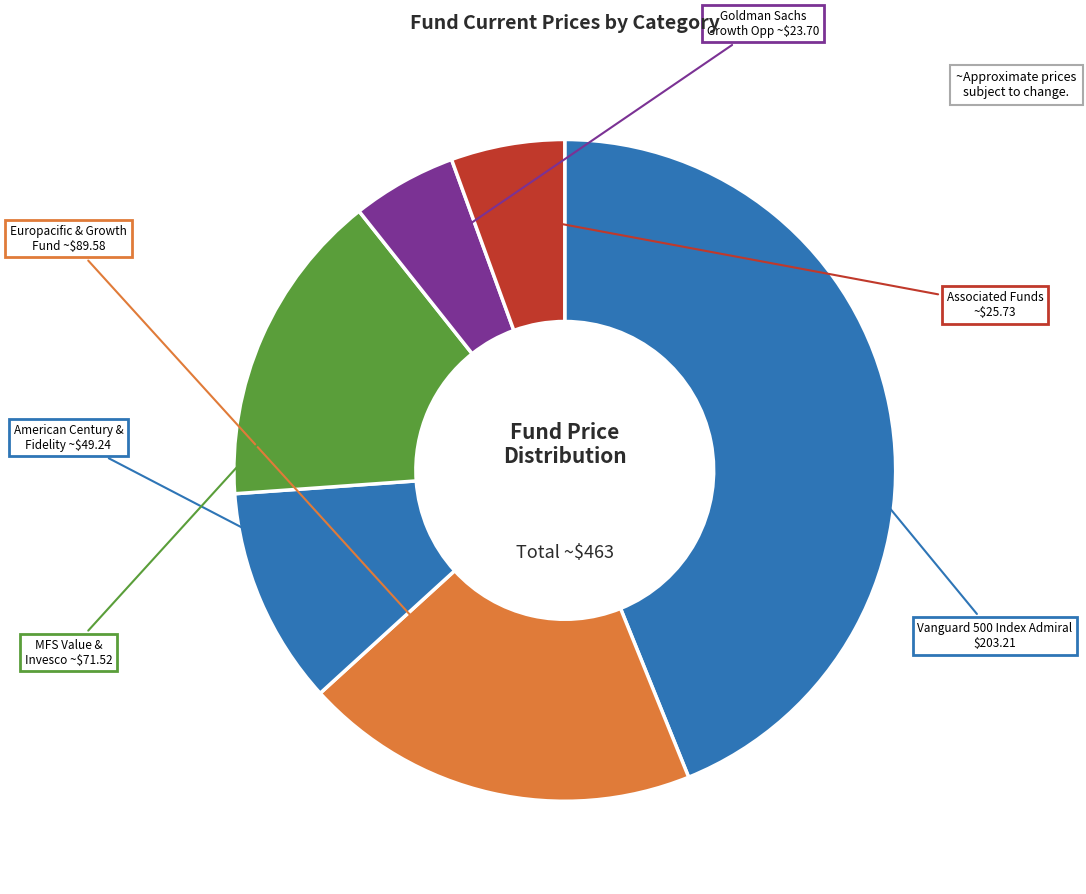

Is there any slice that represents more than half of the pie?

No